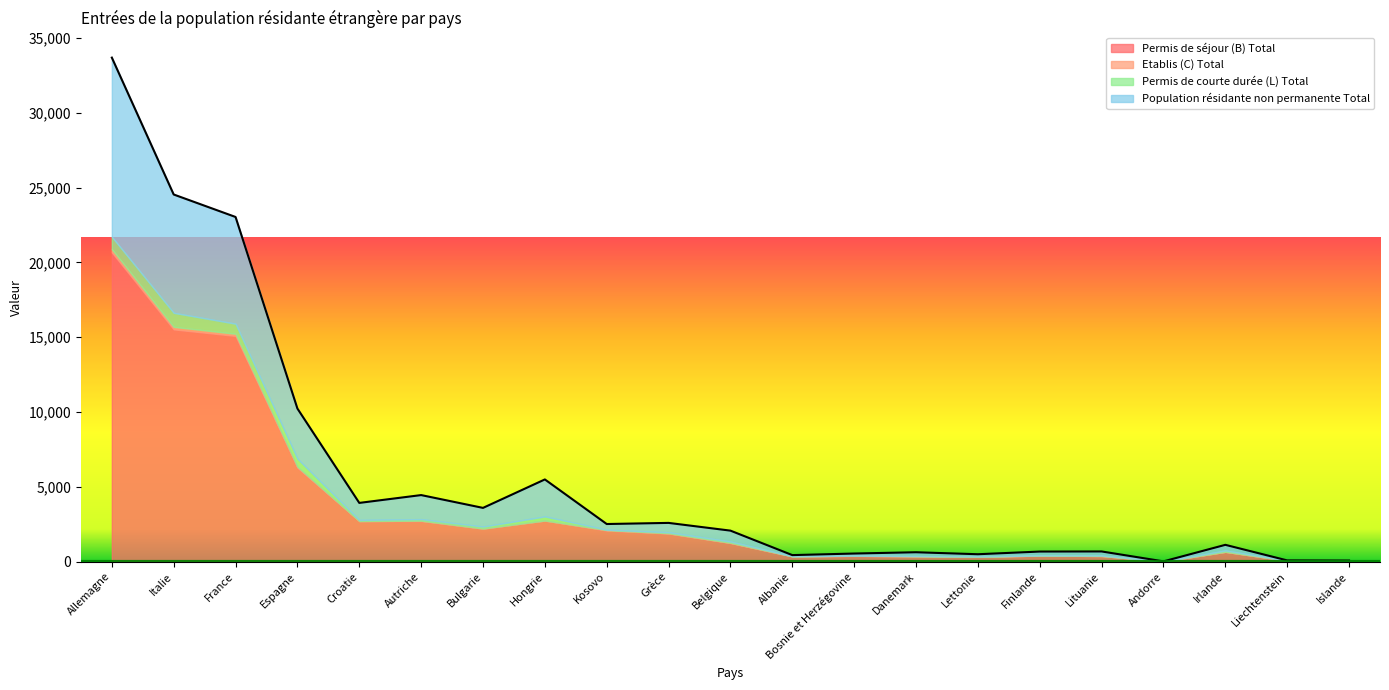

Rank the categories by Population résidante non permanente Total value from highest to lowest.

Allemagne, Italie, France, Espagne, Hongrie, Autriche, Bulgarie, Croatie, Belgique, Grèce, Kosovo, Irlande, Lituanie, Finlande, Danemark, Lettonie, Bosnie et Herzégovine, Albanie, Liechtenstein, Islande, Andorre